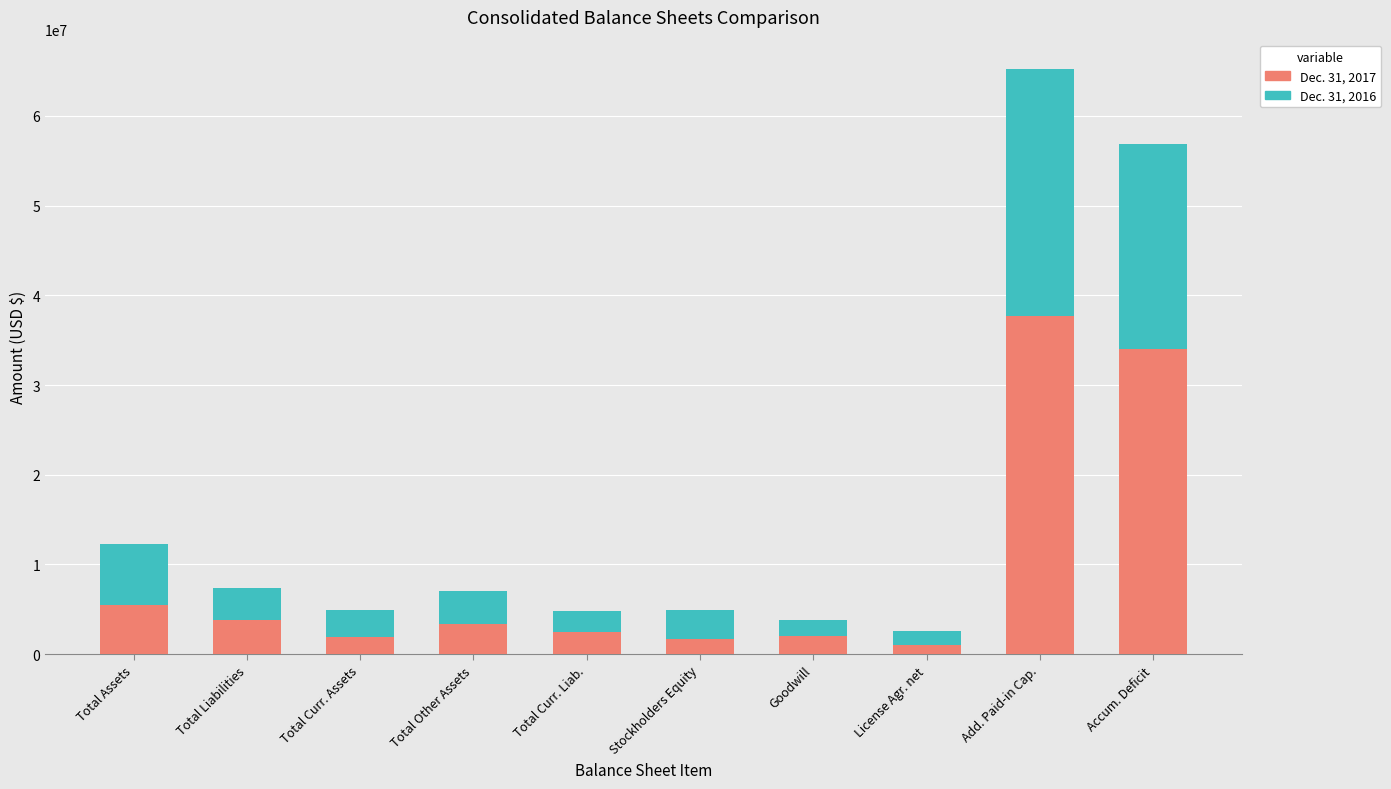

Which category has the highest value in the Dec. 31, 2017 series?

Add. Paid-in Cap.